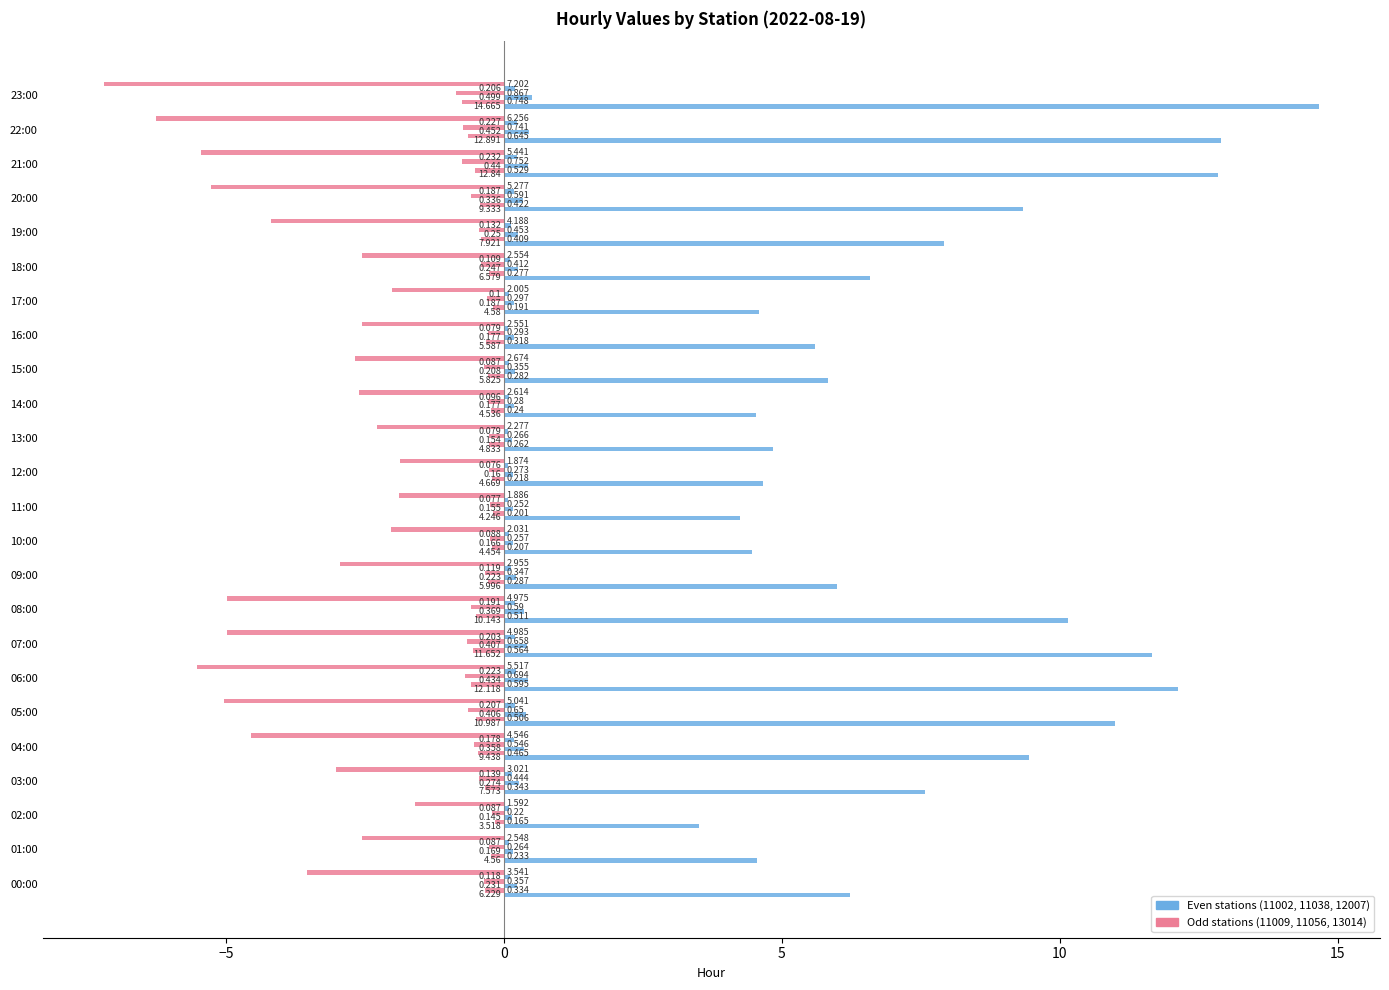

True or false: 11056 has a value of -0.1 at 15:00.

False